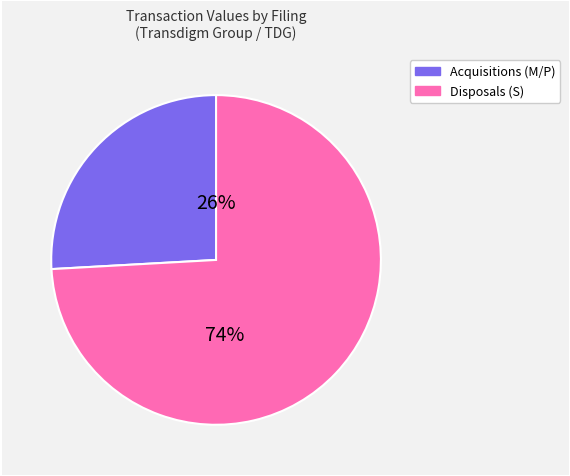

Does any single category account for the majority?

Yes